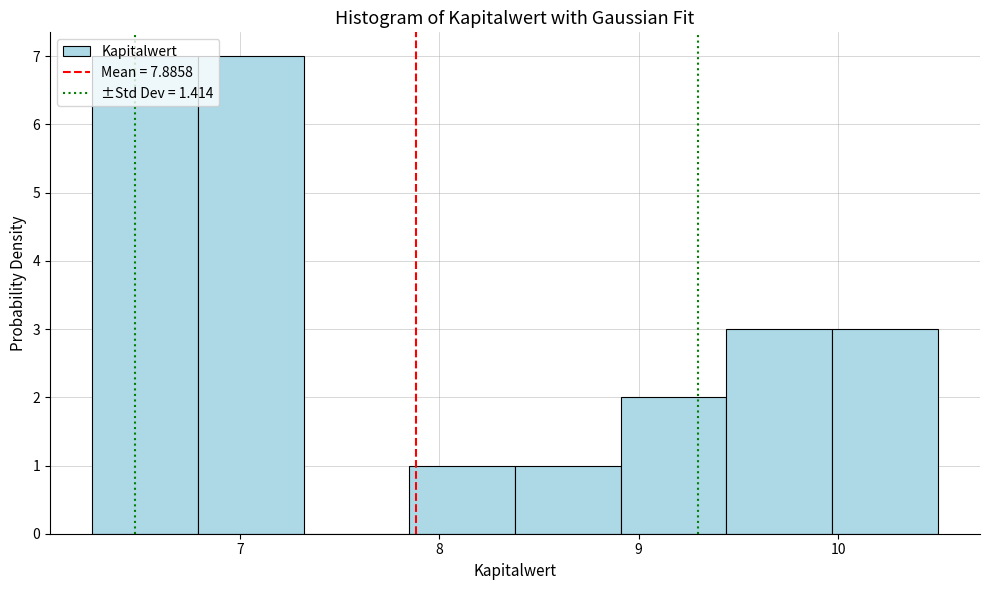

Reading left to right, list every bar in this chart as the range it spans on the x-axis followed by its height. Neither the bar edges nor the heights are printed on the chart, so give them approximately, as read against the axes.

6.26 to 6.79: 7
6.79 to 7.32: 7
7.32 to 7.85: 0
7.85 to 8.38: 1
8.38 to 8.91: 1
8.91 to 9.44: 2
9.44 to 9.97: 3
9.97 to 10.50: 3